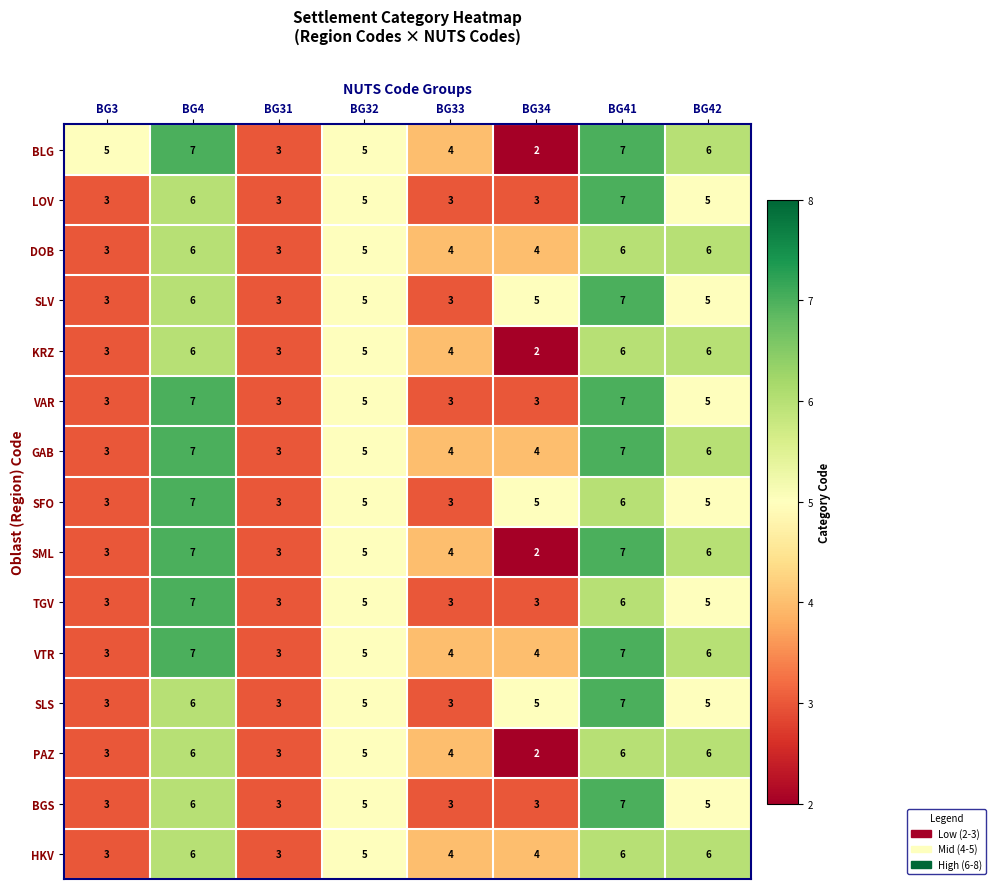

What is the total value across all series at BG41?

99